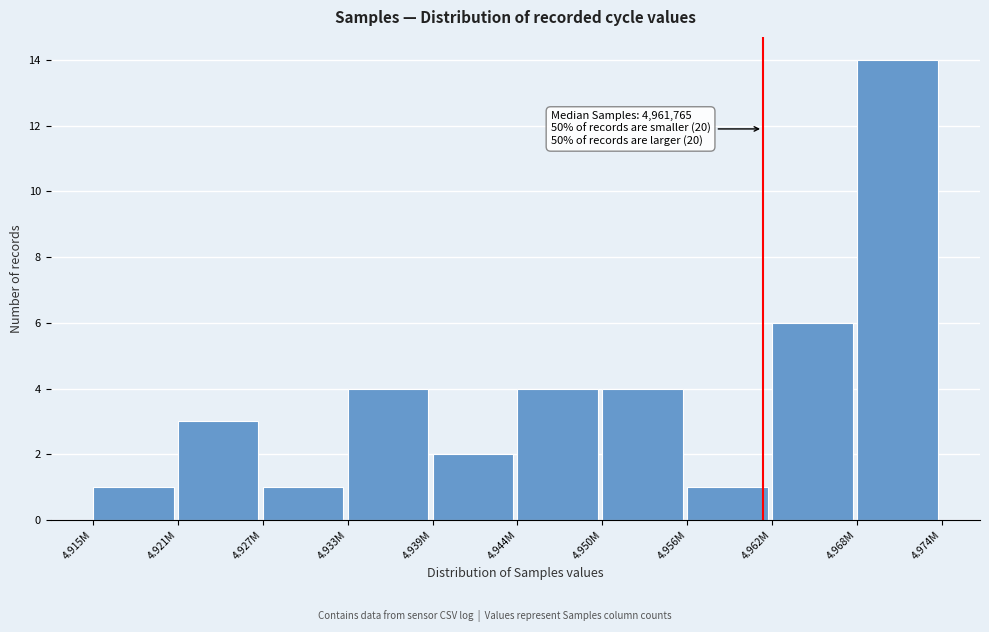

Reading right to left, extract all data points from this chart.

4.968M=14	4.962M=6	4.956M=1	4.950M=4	4.944M=4	4.939M=2	4.933M=4	4.927M=1	4.921M=3	4.915M=1